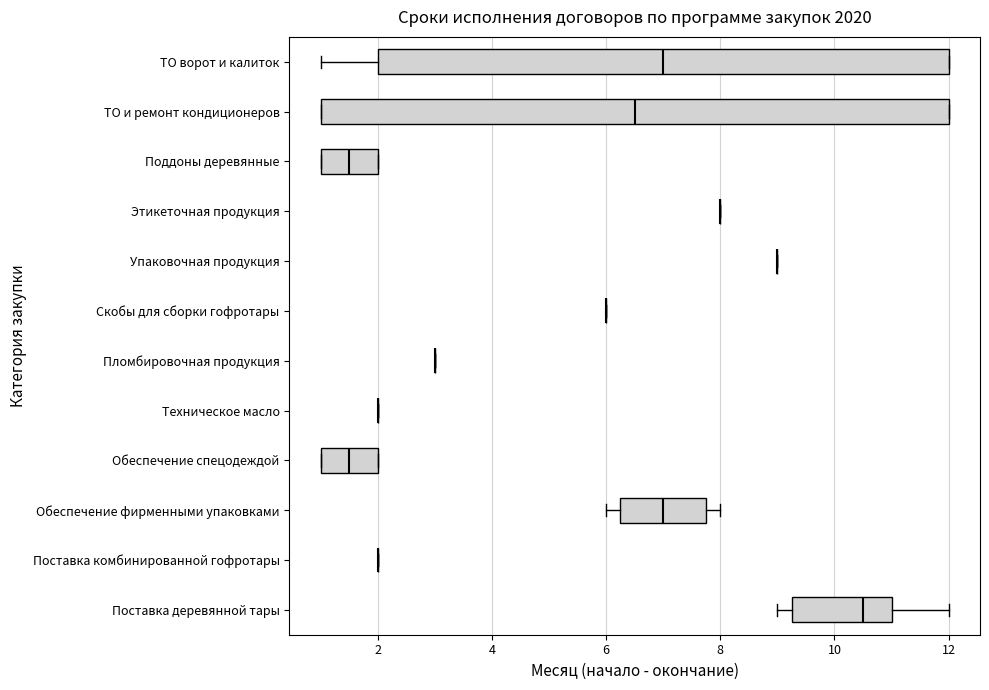

Reading bottom to top, read every box against the x-axis: the position of its median line, the range the box covers, and the ends of its whiskers. The values are not printed on the chart, so give them approximately, as read against the axis.

Поставка деревянной тары: median 10.6, box 9.2 to 11.0, whiskers 9.0 to 12.0
Поставка комбинированной гофротары: box collapsed to a line at 2.0, whiskers 2.0 to 2.0
Обеспечение фирменными упаковками: median 7.0, box 6.2 to 7.8, whiskers 6.0 to 8.0
Обеспечение спецодеждой: median 1.6, box 1.0 to 2.0, whiskers 1.0 to 2.0
Техническое масло: box collapsed to a line at 2.0, whiskers 2.0 to 2.0
Пломбировочная продукция: box collapsed to a line at 3.0, whiskers 3.0 to 3.0
Скобы для сборки гофротары: box collapsed to a line at 6.0, whiskers 6.0 to 6.0
Упаковочная продукция: box collapsed to a line at 9.0, whiskers 9.0 to 9.0
Этикеточная продукция: box collapsed to a line at 8.0, whiskers 8.0 to 8.0
Поддоны деревянные: median 1.6, box 1.0 to 2.0, whiskers 1.0 to 2.0
ТО и ремонт кондиционеров: median 6.6, box 1.0 to 12.0, whiskers 1.0 to 12.0
ТО ворот и калиток: median 7.0, box 2.0 to 12.0, whiskers 1.0 to 12.0